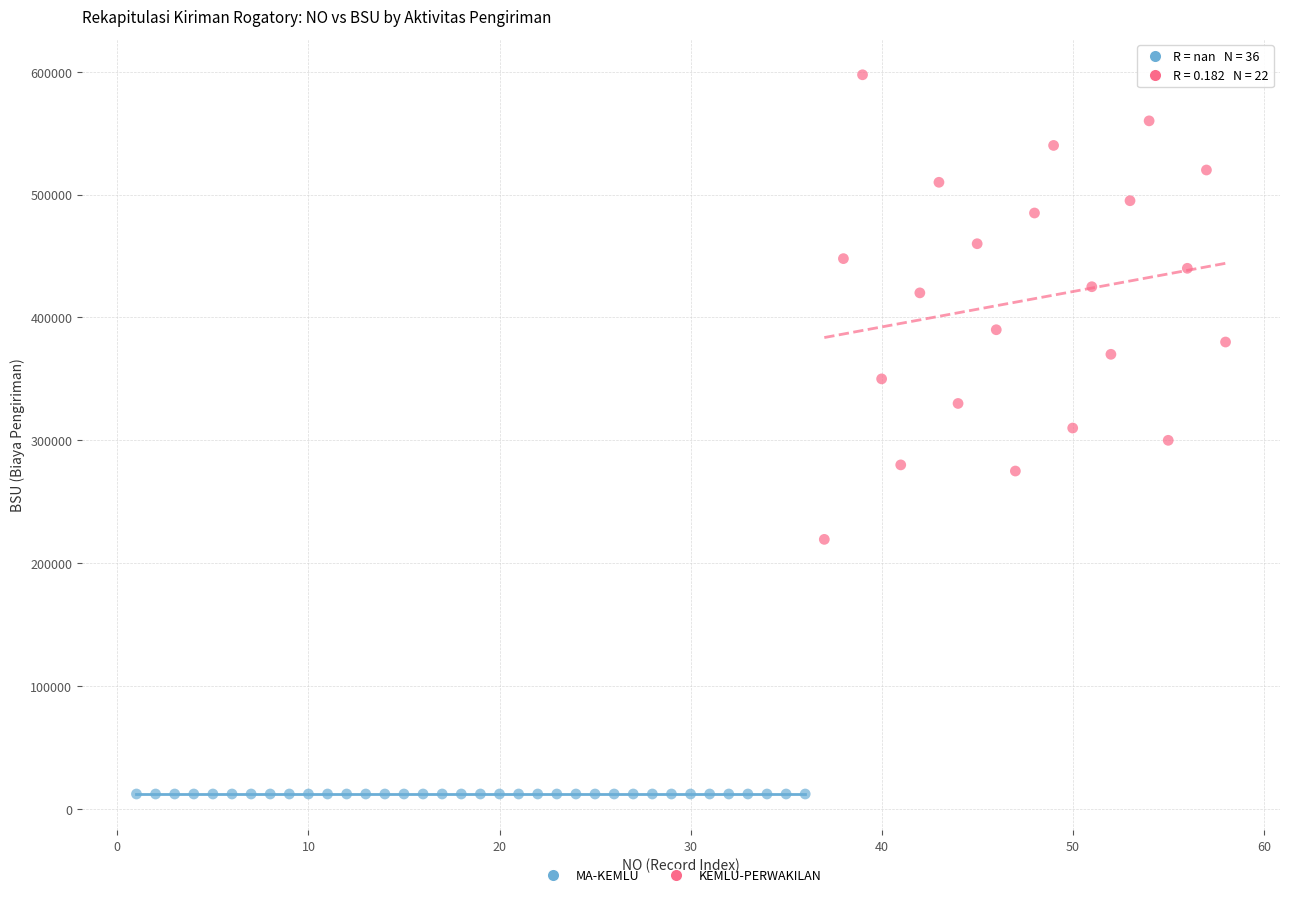

Which series contains the lowest Y value?

MA-KEMLU